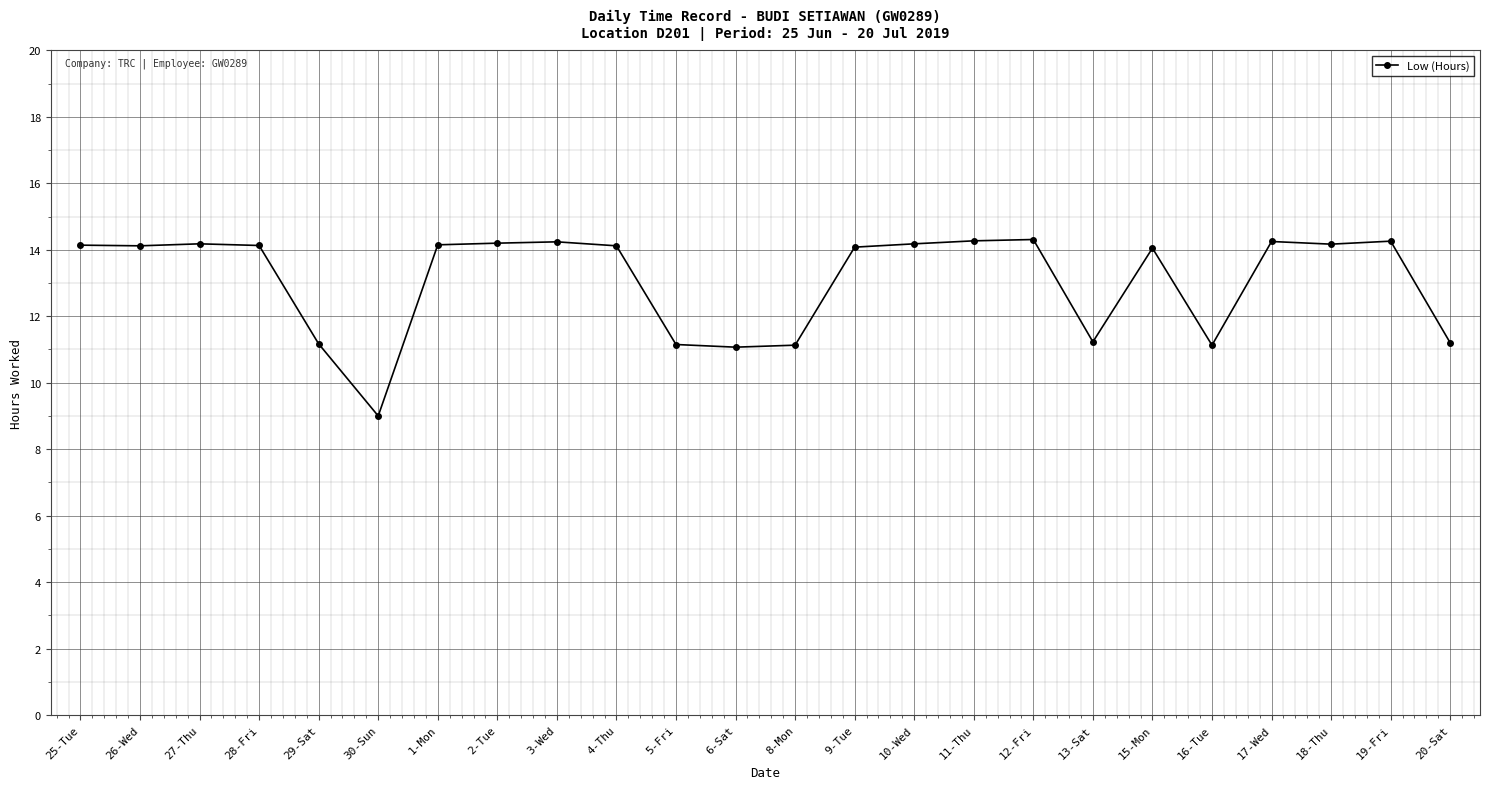

What is the ratio of the value at 11-Thu to the value at 13-Sat?

1.3